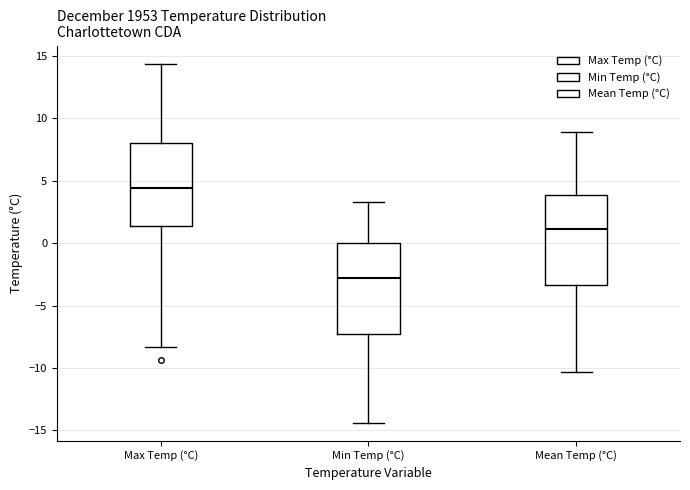

Where does the upper whisker of the box for Min Temp (°C) end on the y-axis? The values are not printed on the chart, so give them approximately, as read against the axis.

3.5